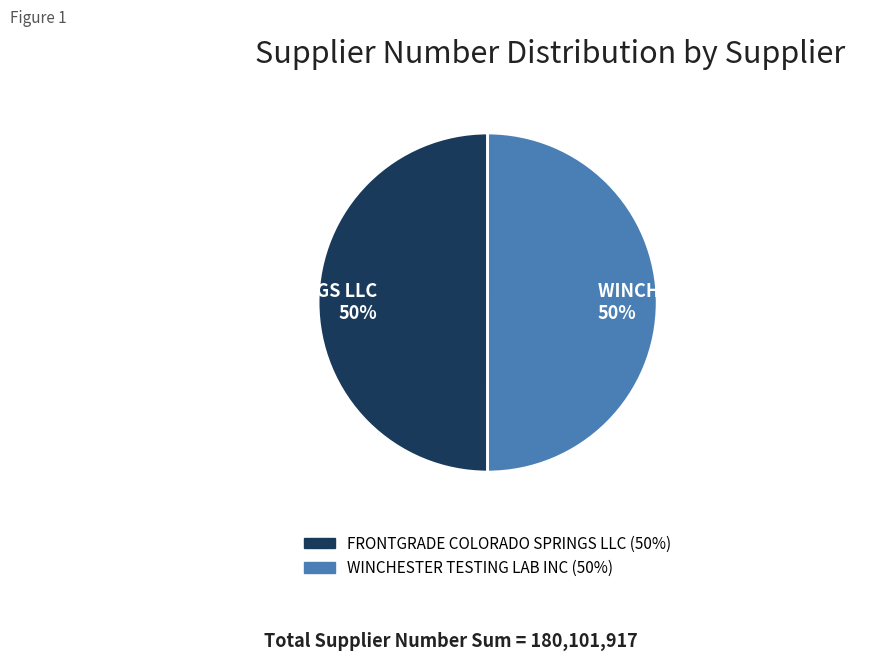

What percentage is the WINCHESTER TESTING LAB INC slice, to the nearest percent?

50%